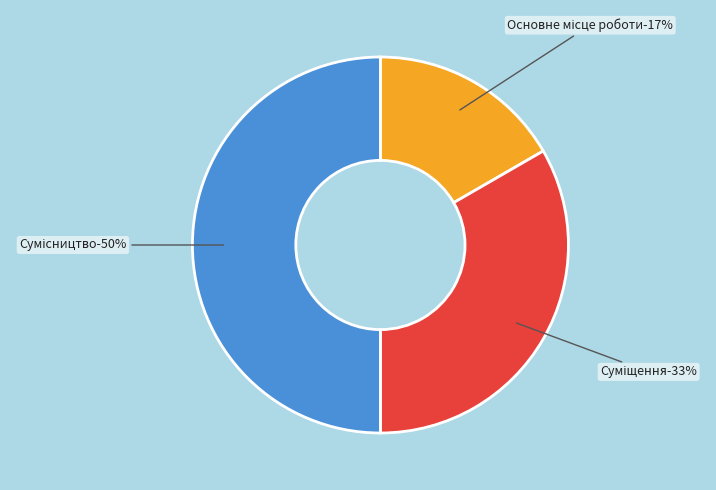

Count the number of slices in the pie.

3